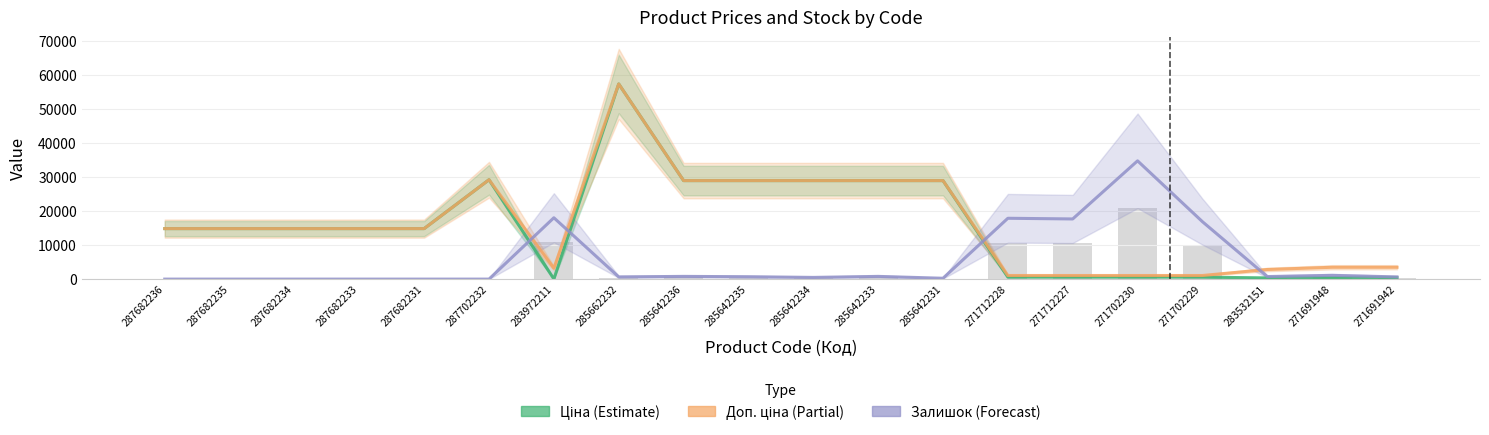

Which series has the largest total across all categories?

Доп. ціна